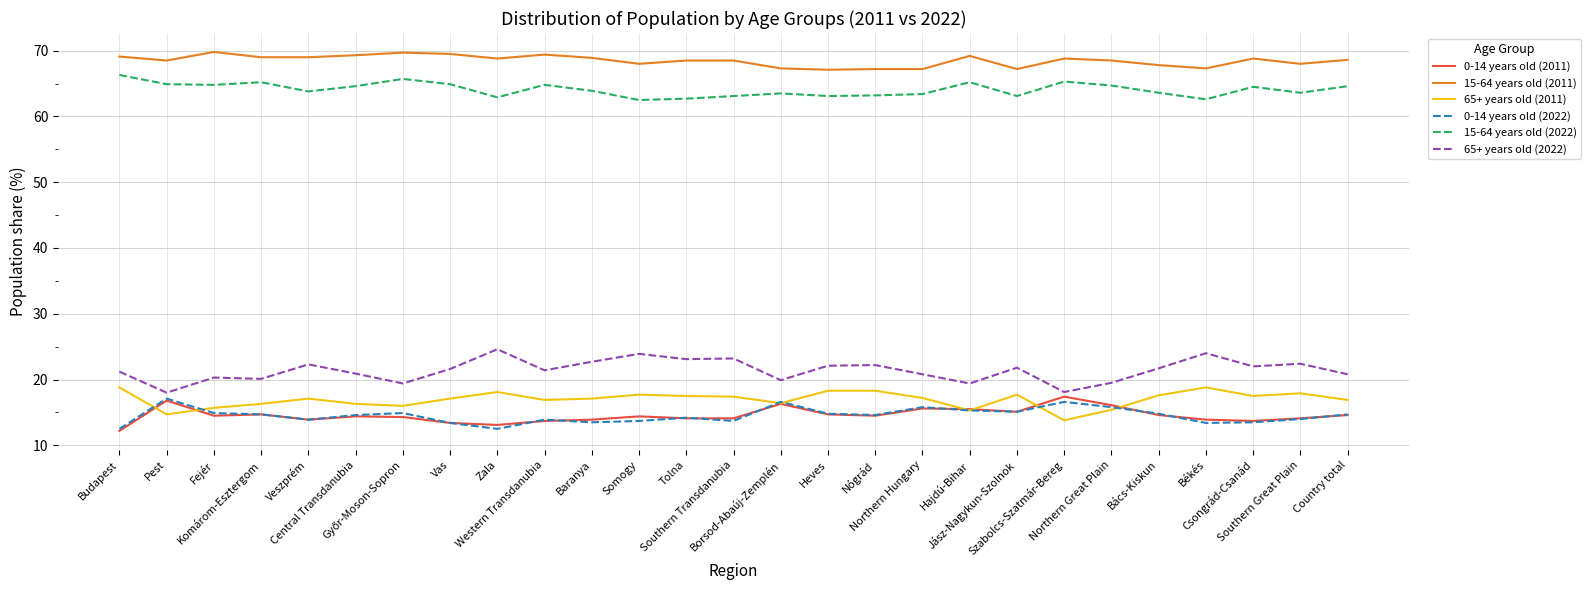

Which category has the highest value in the 15-64 years old (2022) series?

Budapest